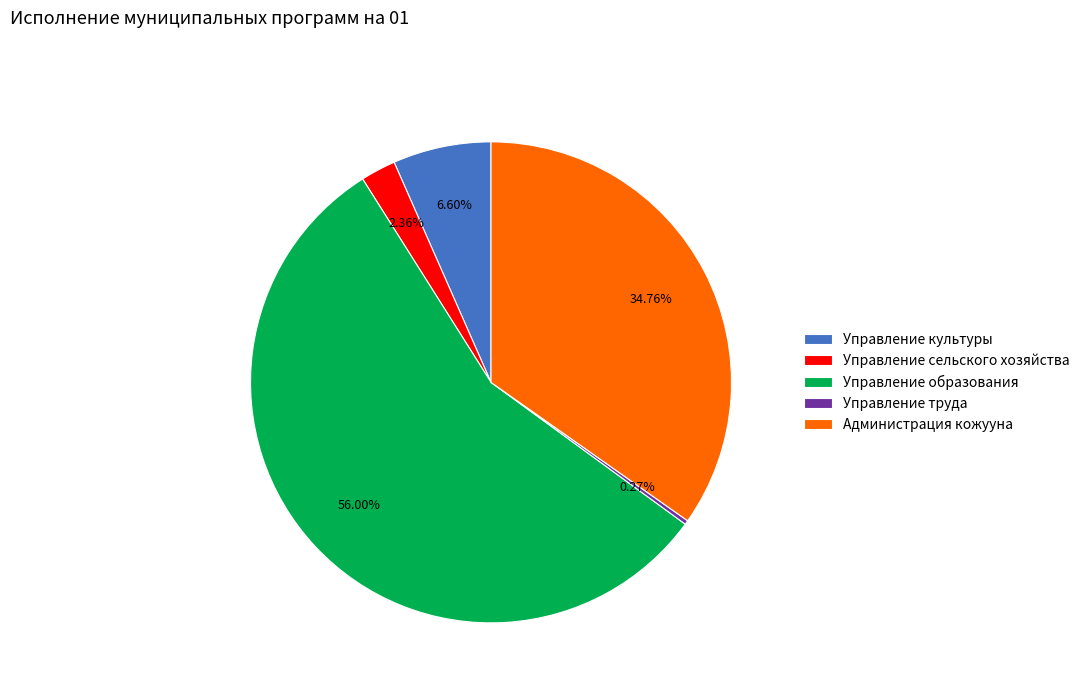

True or false: Администрация кожууна accounts for 35% of the total.

True